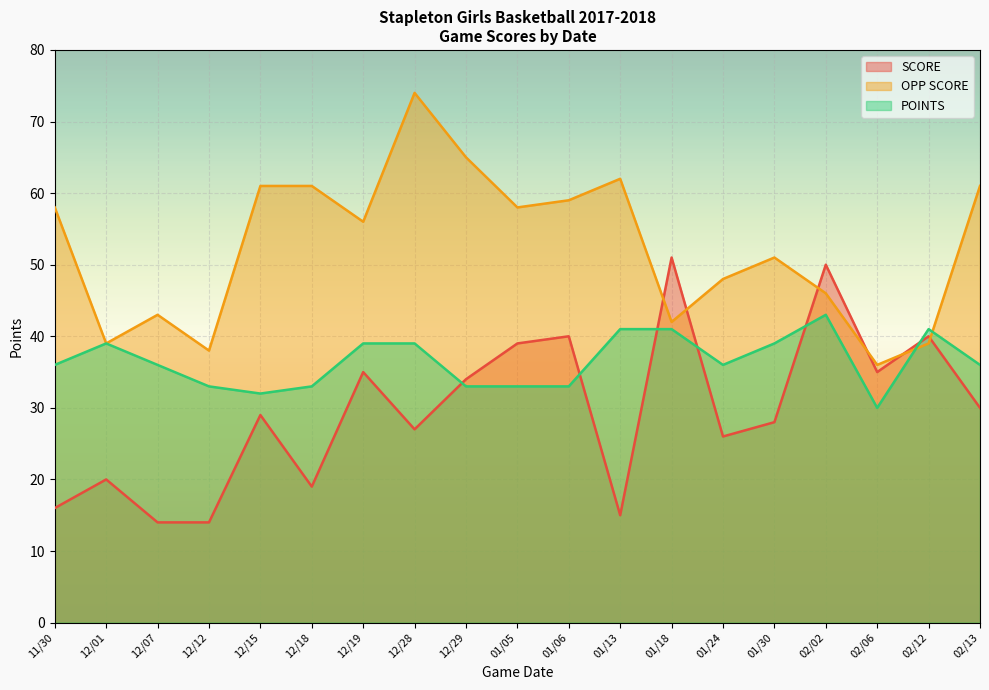

The value of POINTS at 01/24 is 36. True or false?

True